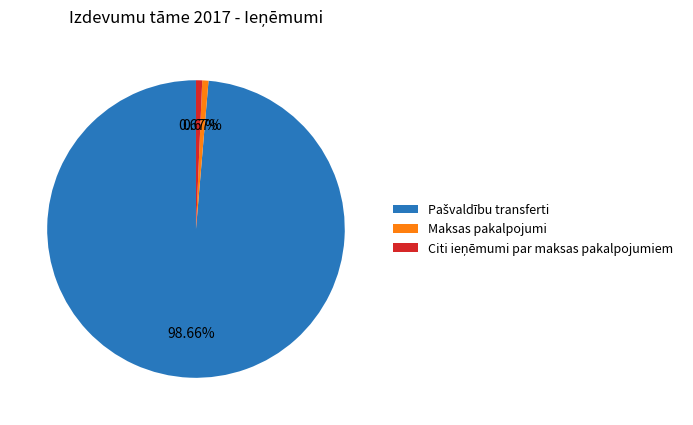

Is Maksas pakalpojumi the majority of the pie?

No